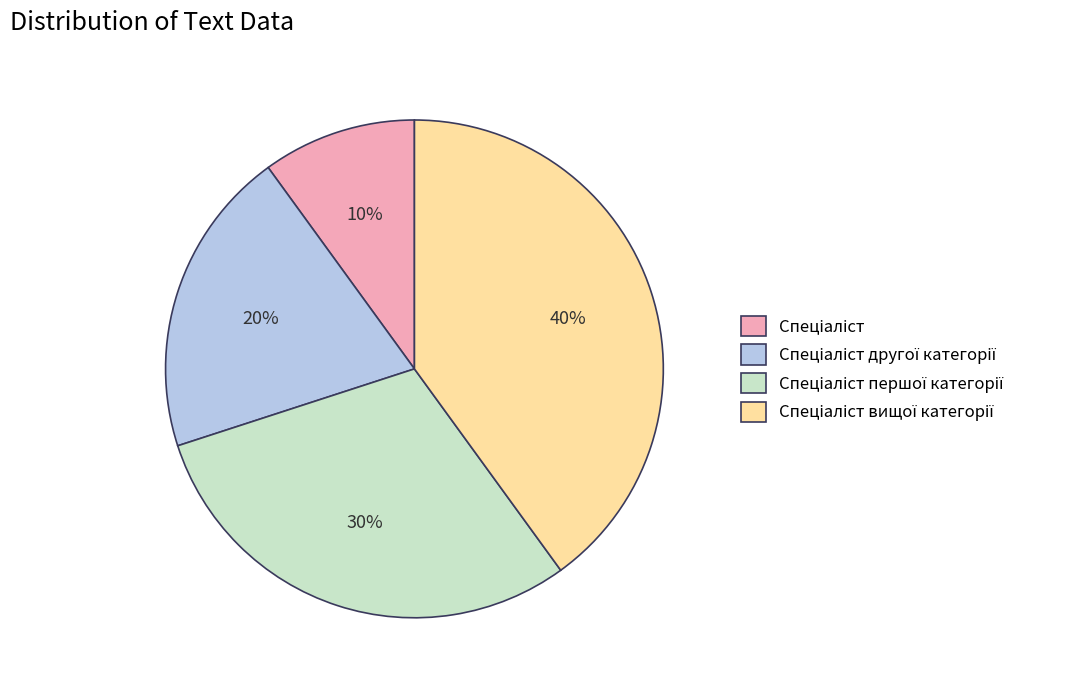

Is there any slice that represents more than half of the pie?

No